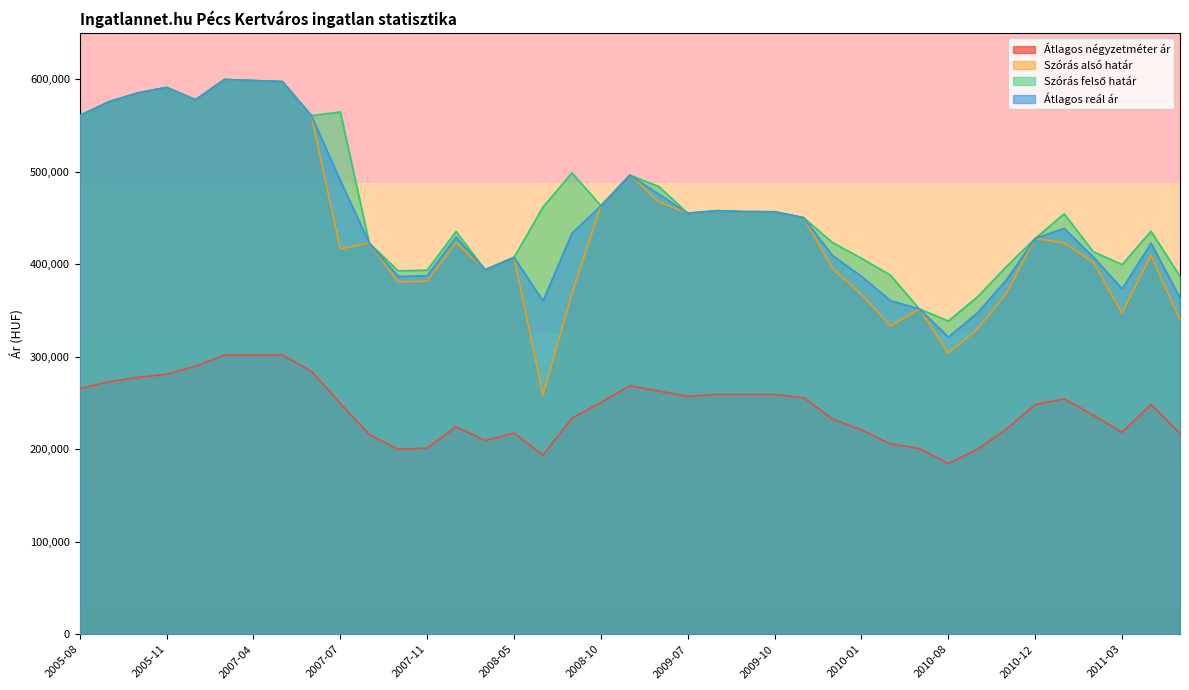

Does the chart display data point markers on the line(s)?

No